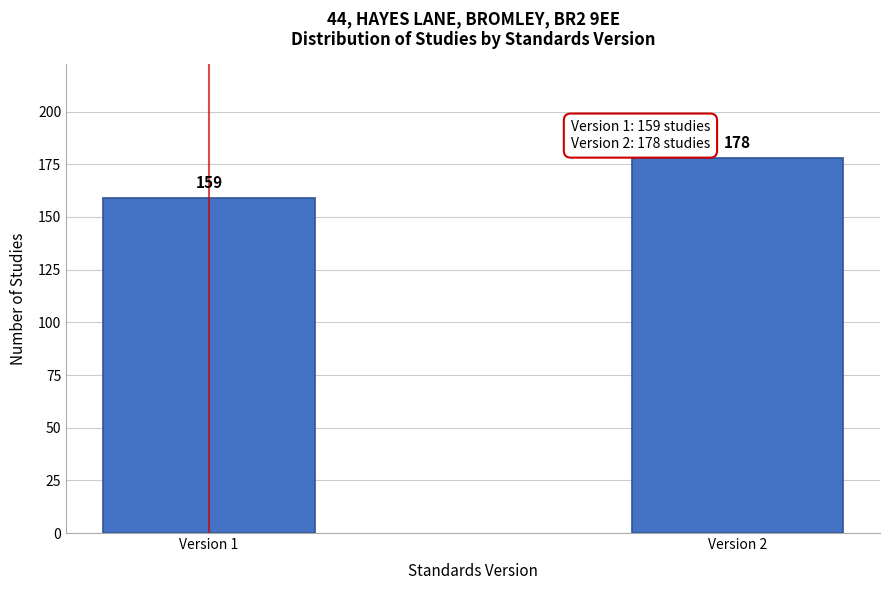

Reading left to right, extract all data points from this chart.

159	178